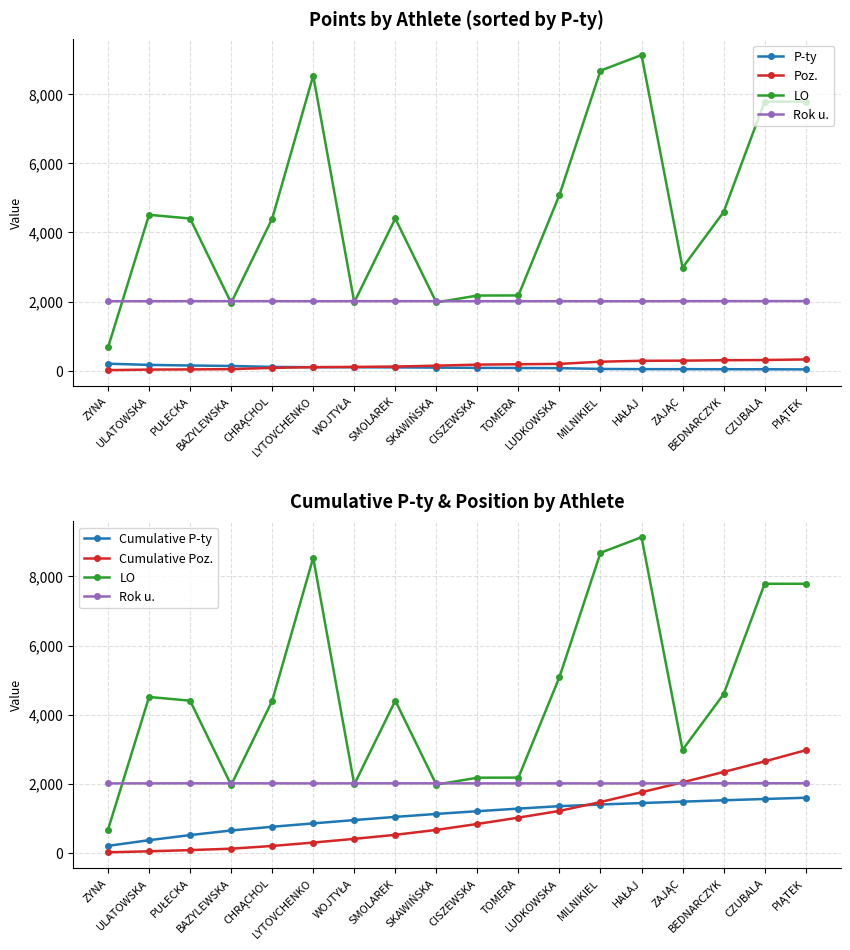

What is the difference between the second highest and second lowest values in the Cumulative Poz. series?

2603